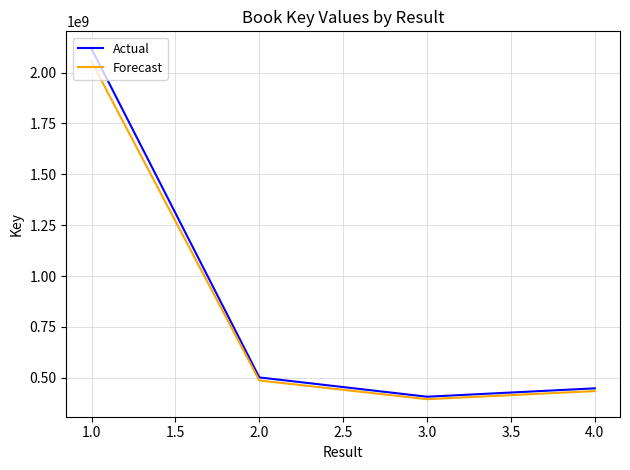

The value of Actual at 4.0 is 448308037.0. True or false?

True